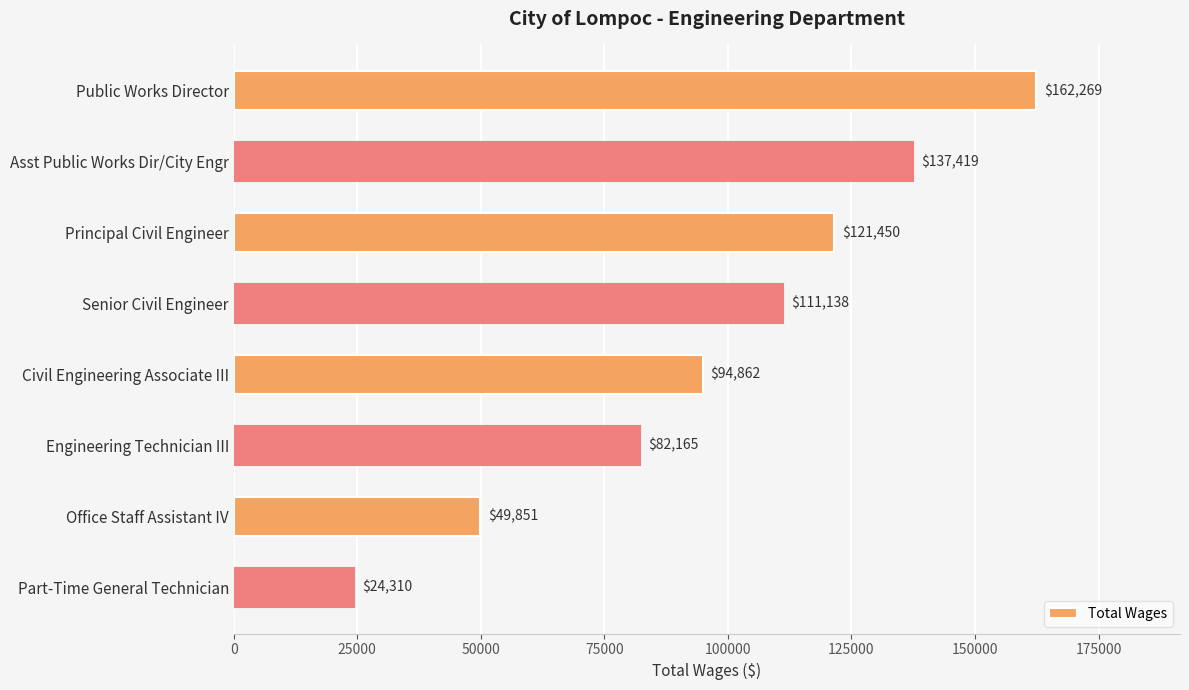

Between Civil Engineering Associate III and Part-Time General Technician, which is larger?

Civil Engineering Associate III